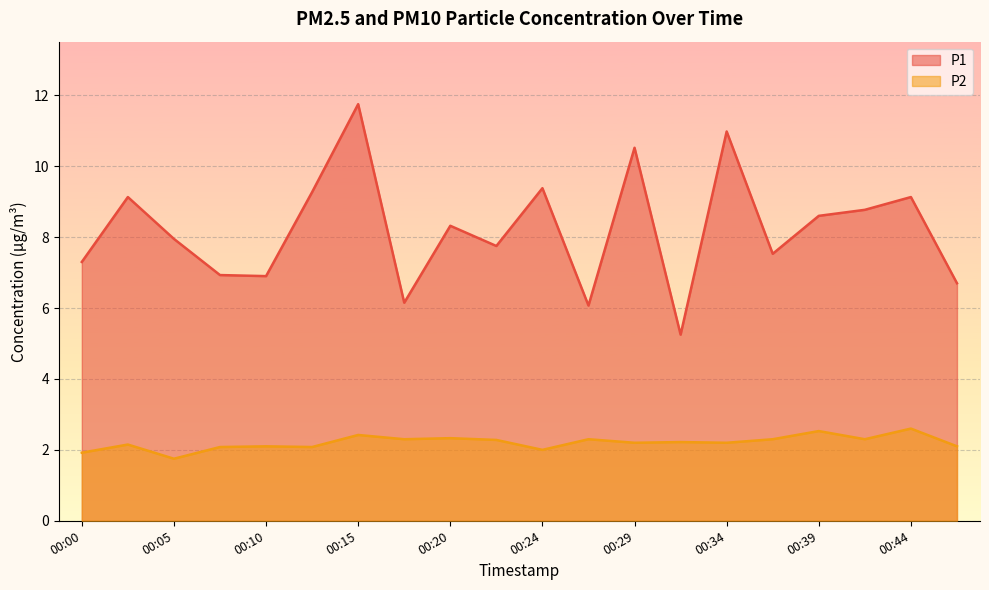

What are all the series names shown in the legend?

P1, P2